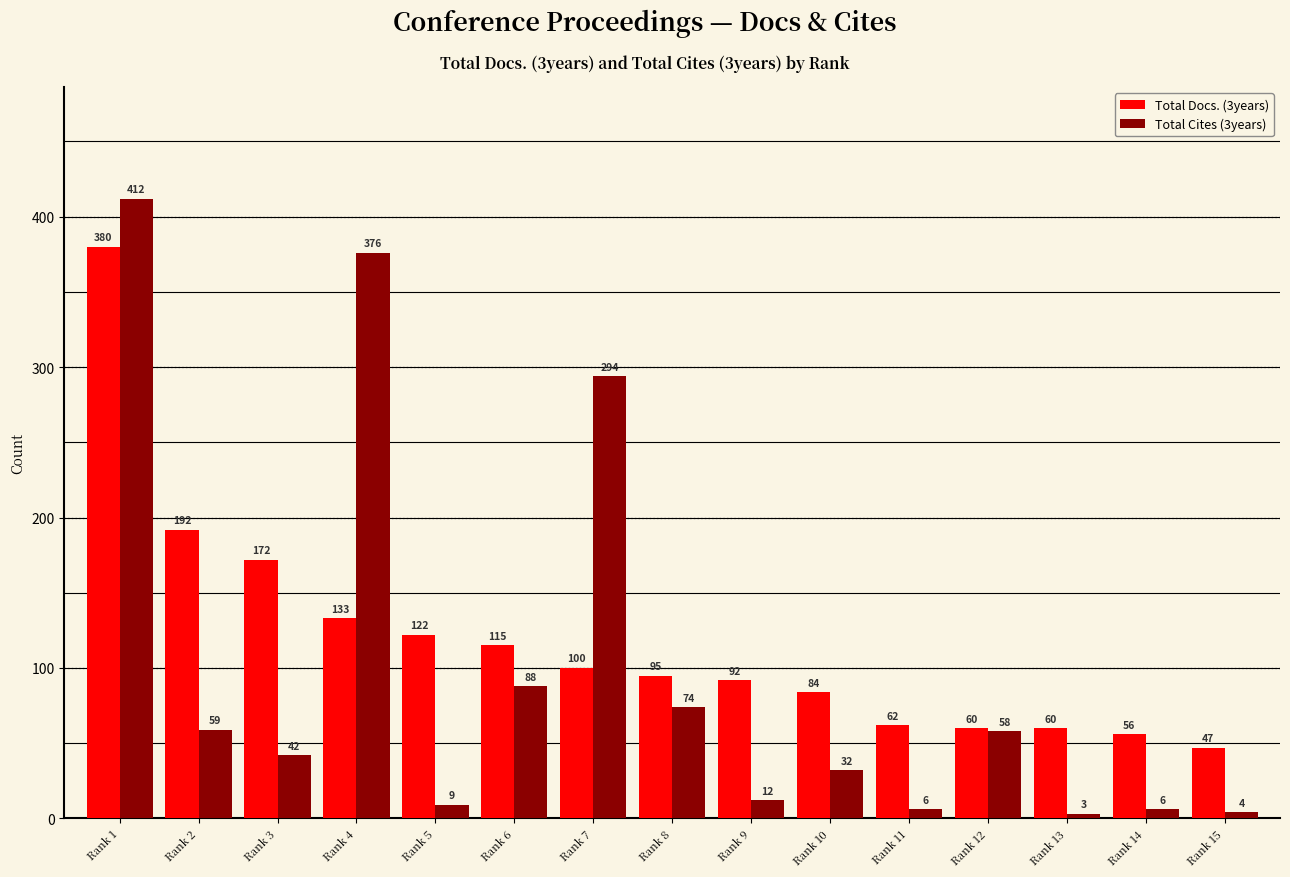

Is the value of Total Cites (3years) at Rank 5 greater than the value of Total Docs. (3years) at Rank 12?

No